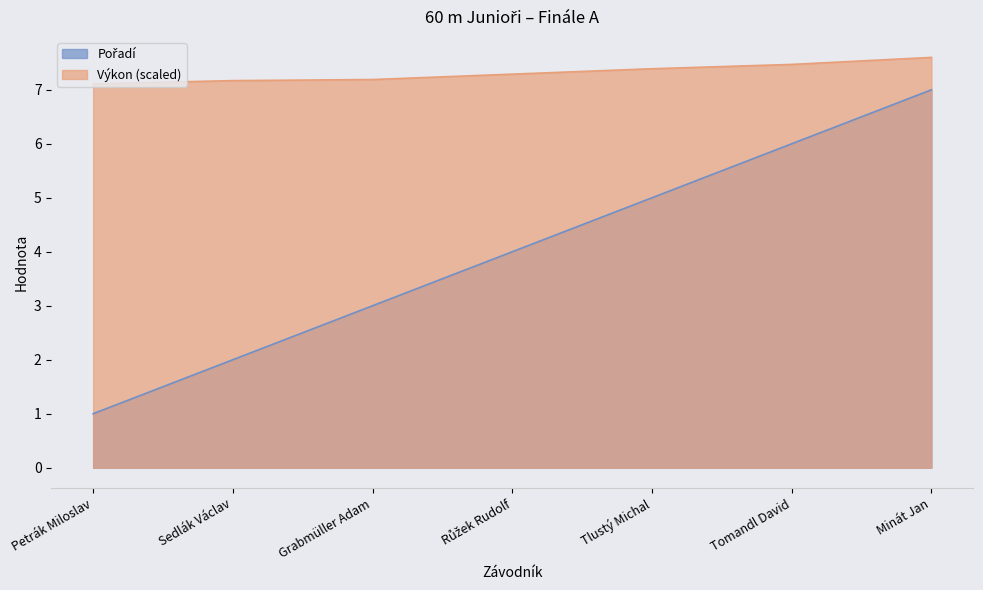

What is the label of the 1st point from the left?

Petrák Miloslav